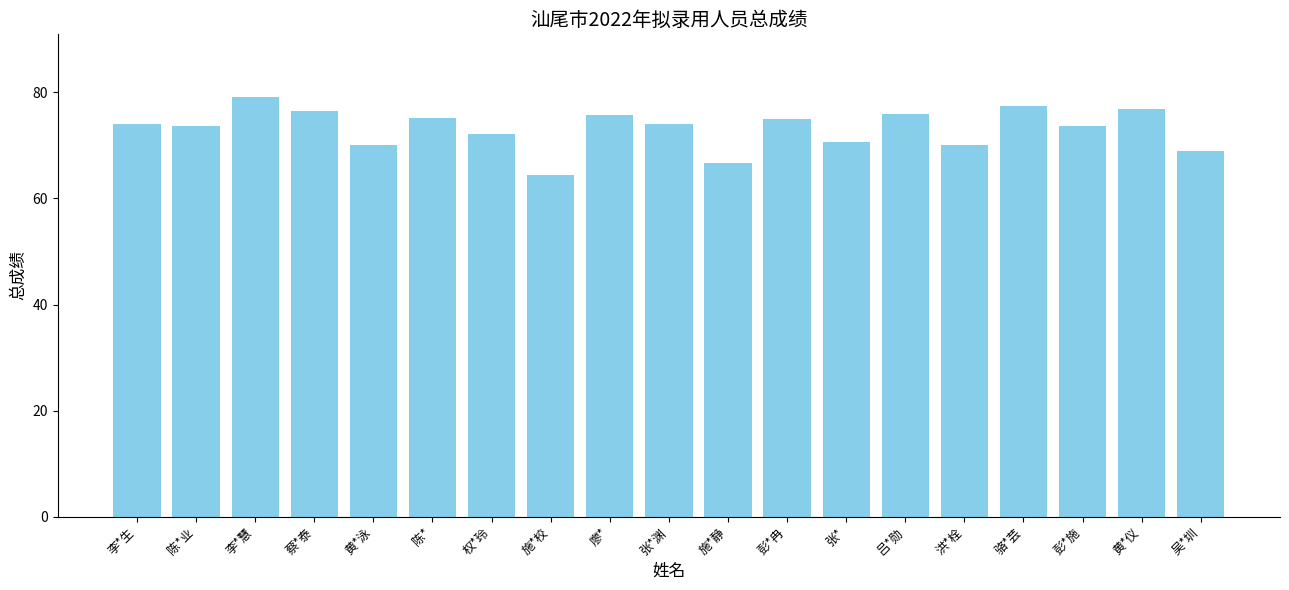

What is the smallest value displayed?

64.5